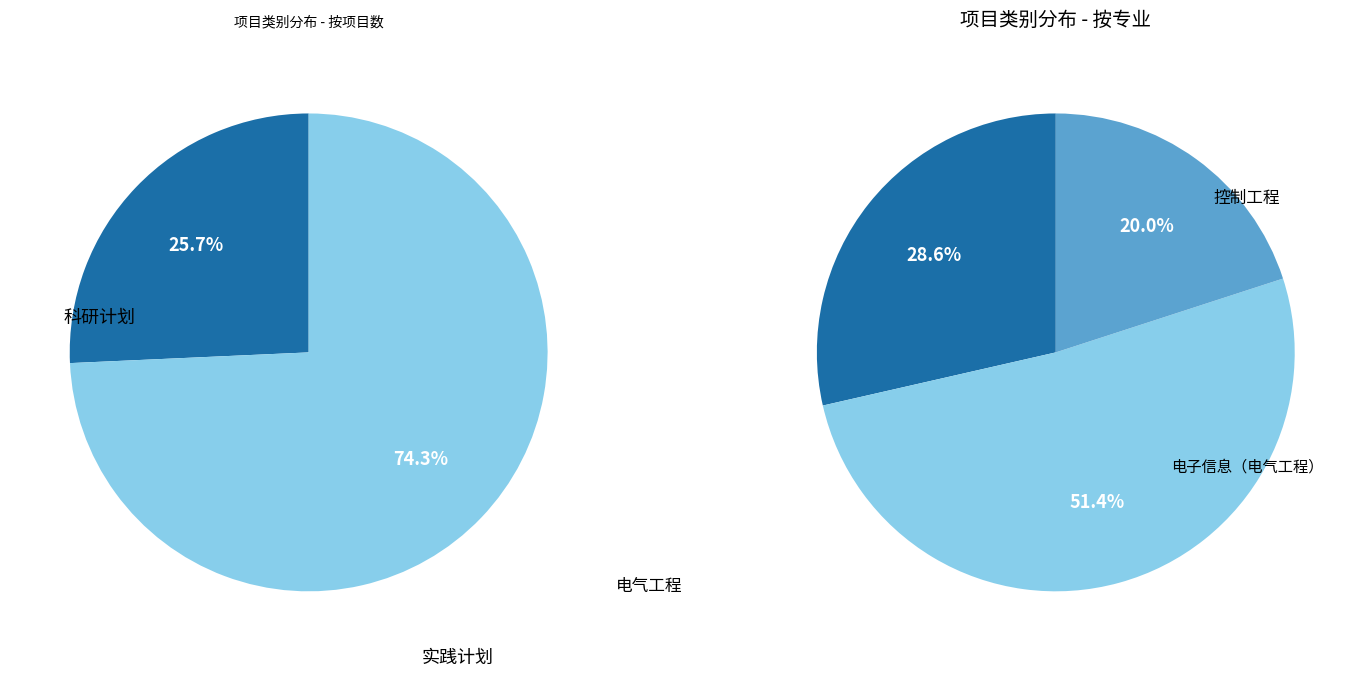

How many slices are in this pie chart?

2